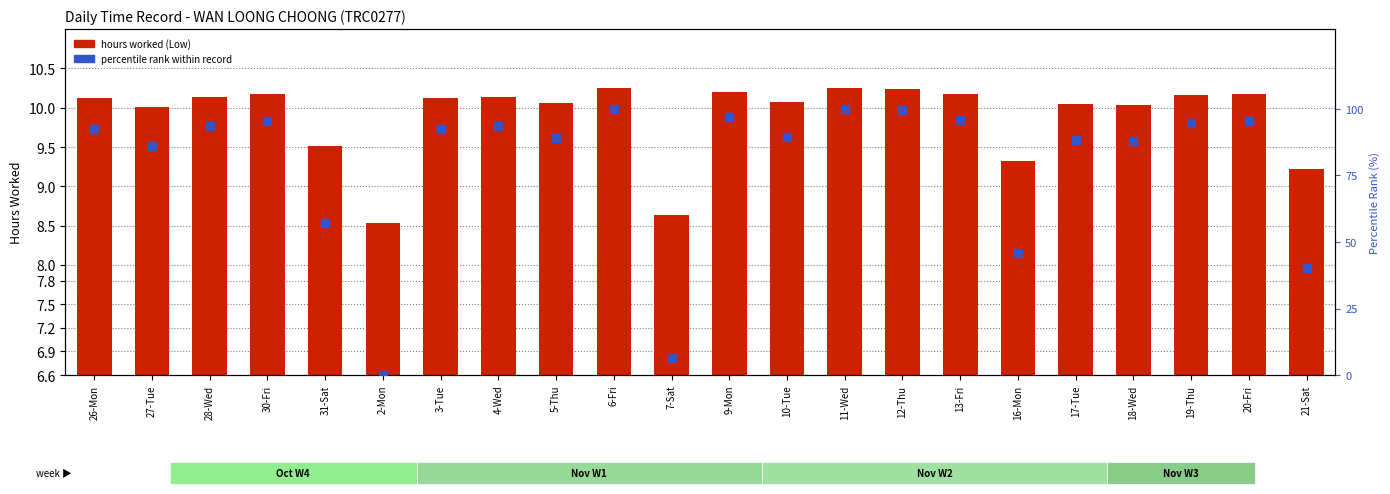

Is the value of percentile rank within record at 27-Tue greater than the value of hours worked at 19-Thu?

Yes